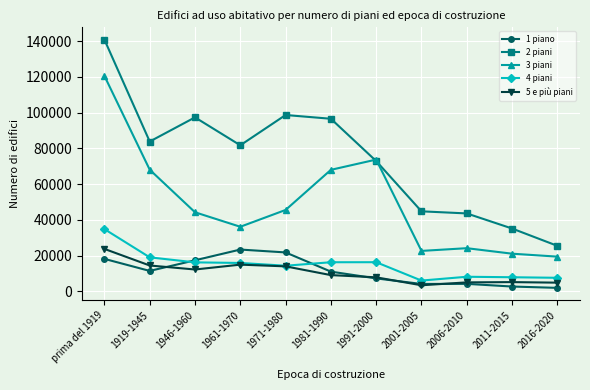

What is the approximate value of 2 piani at 1946-1960?

97353